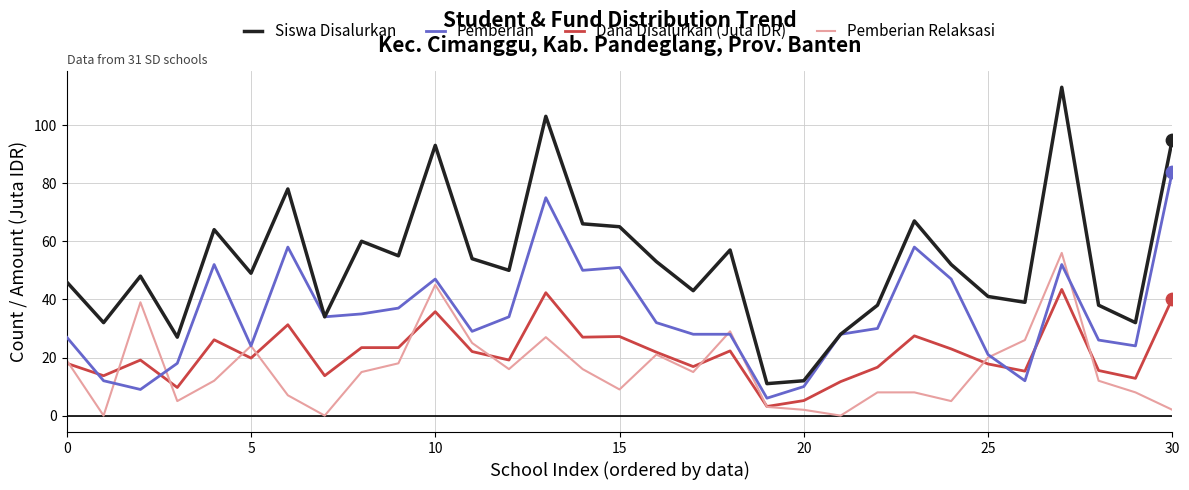

Which series has the largest range (max minus min)?

Siswa Disalurkan